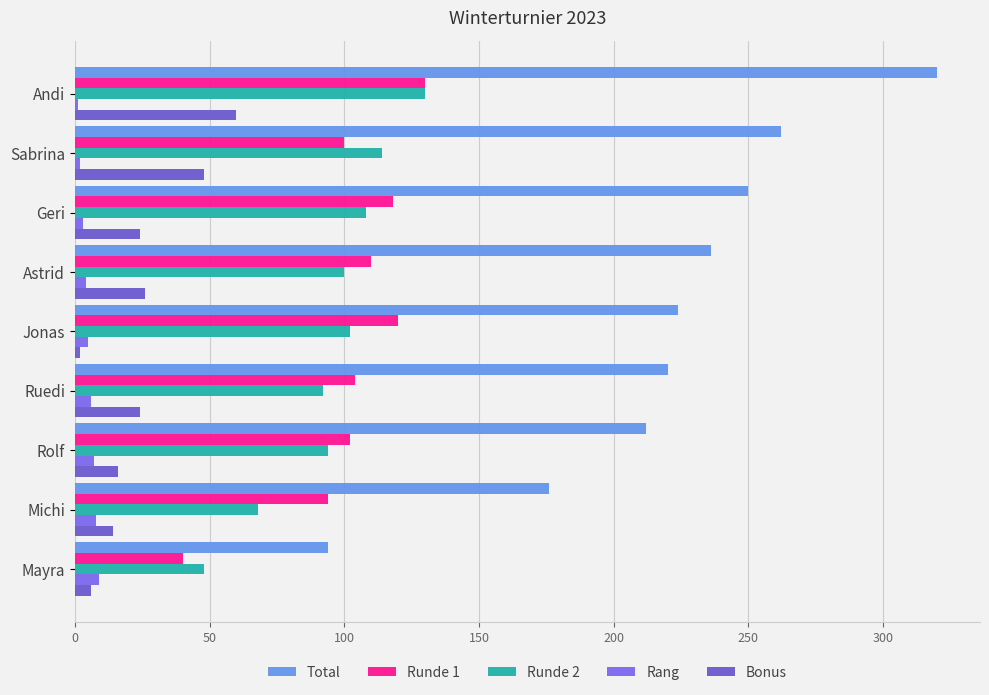

How many distinct data groups are displayed?

5